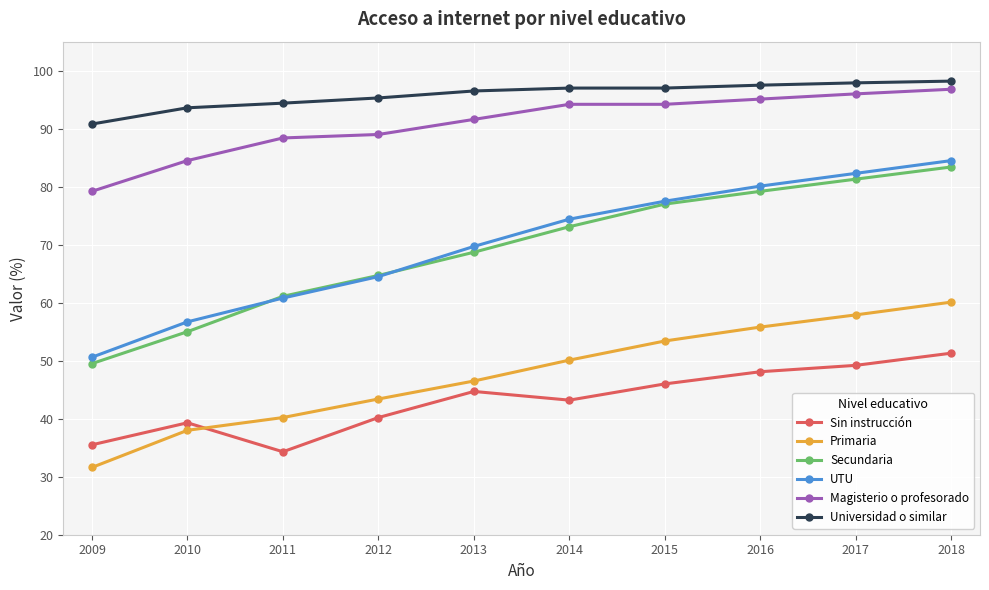

What is the value of the UTU point at the 4th from the left?

64.5